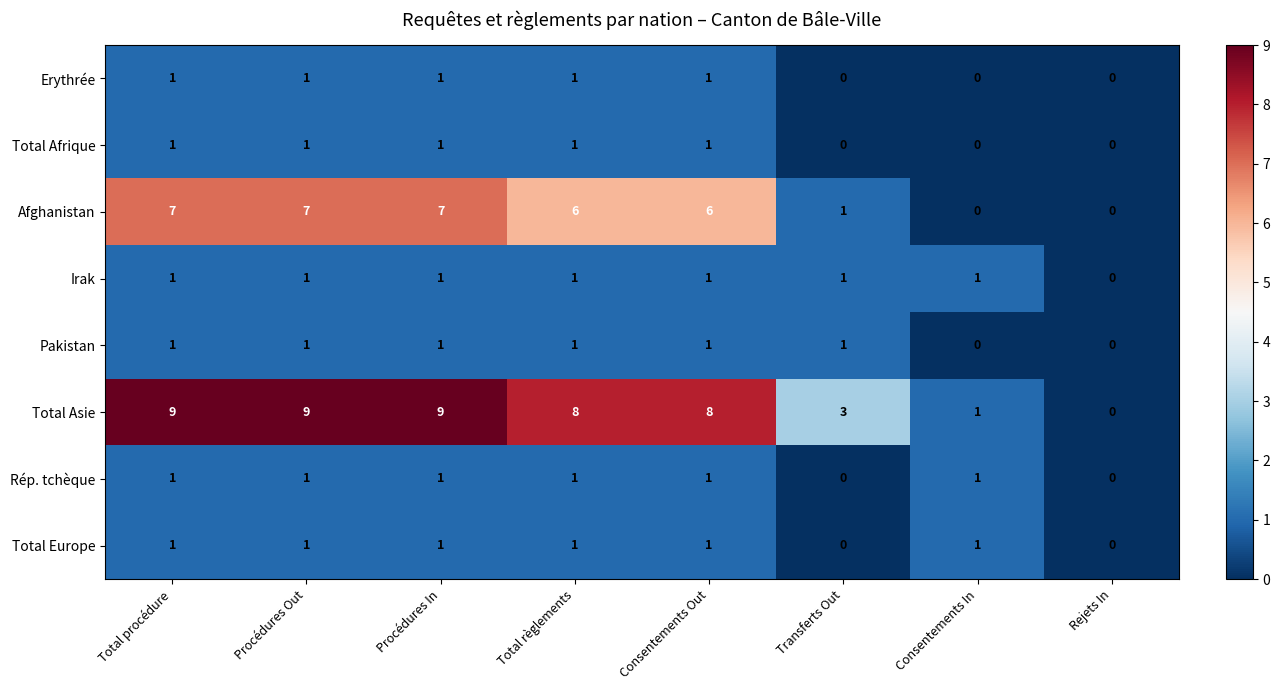

Which series has the largest range (max minus min)?

Total Asie